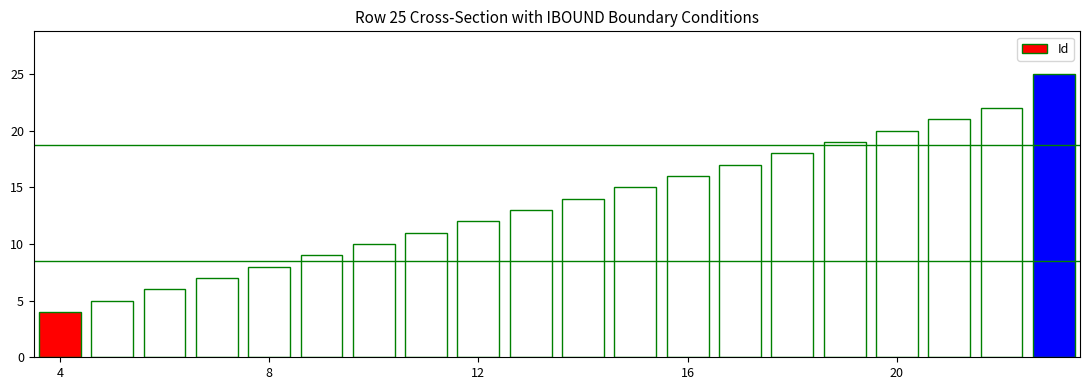

How many series are shown in this chart?

1